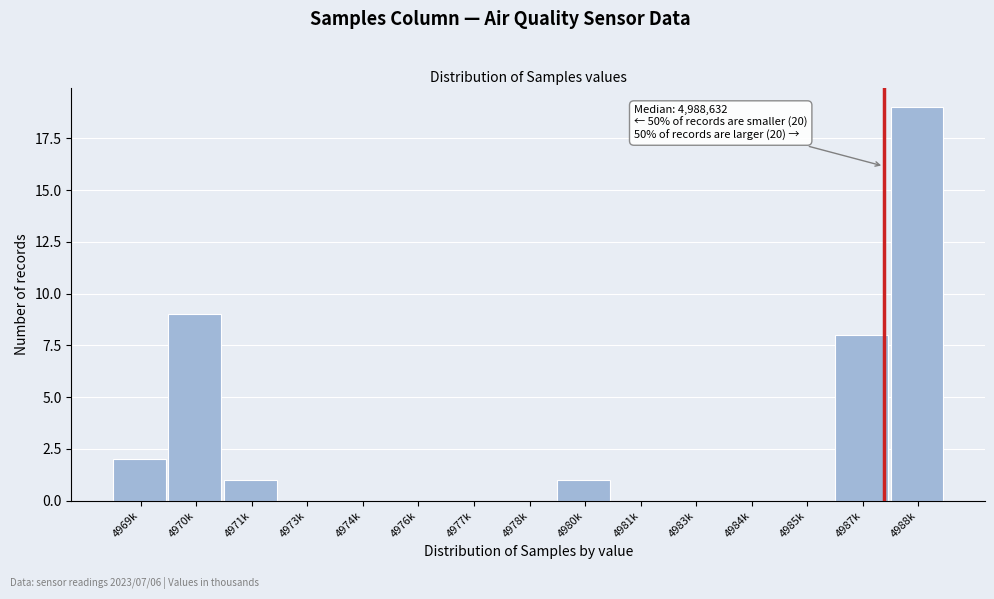

Reading right to left, what are all the values shown in this chart?

4988k=19	4987k=8	4985k=0	4984k=0	4983k=0	4981k=0	4980k=1	4978k=0	4977k=0	4976k=0	4974k=0	4973k=0	4971k=1	4970k=9	4969k=2